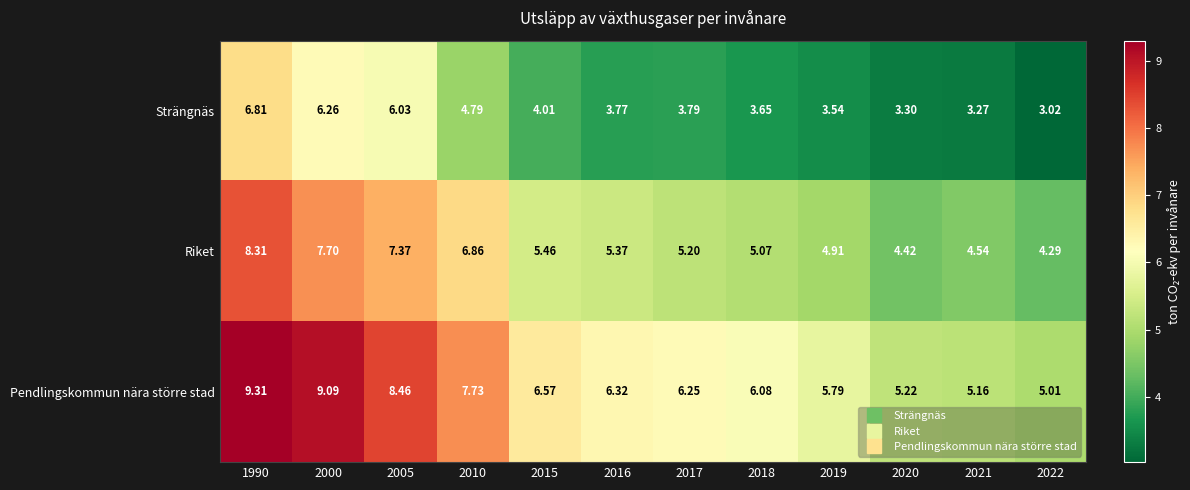

List the series in order of their overall mean, highest first.

Pendlingskommun nära större stad, Riket, Strängnäs